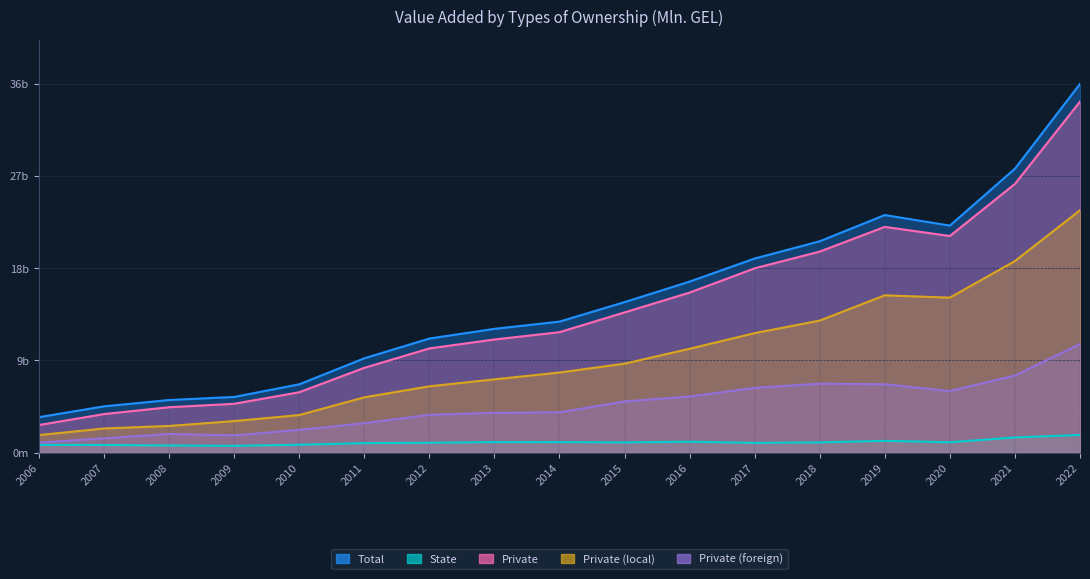

What is the maximum value for Private (foreign)?

10649.2